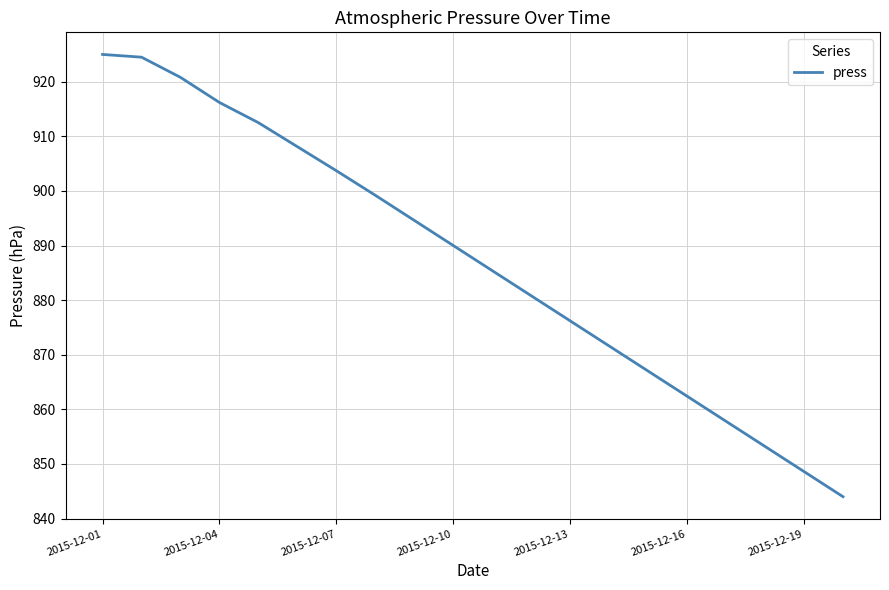

What is the difference between the maximum and minimum values?

81.0